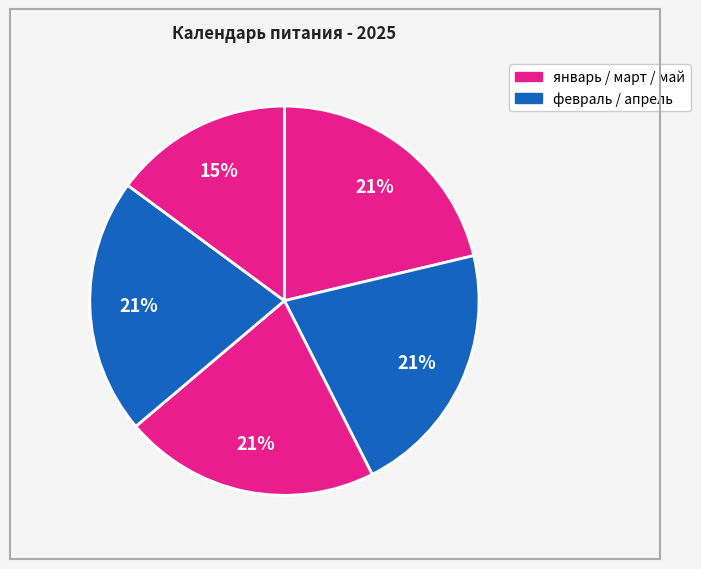

Count the number of slices in the pie.

5